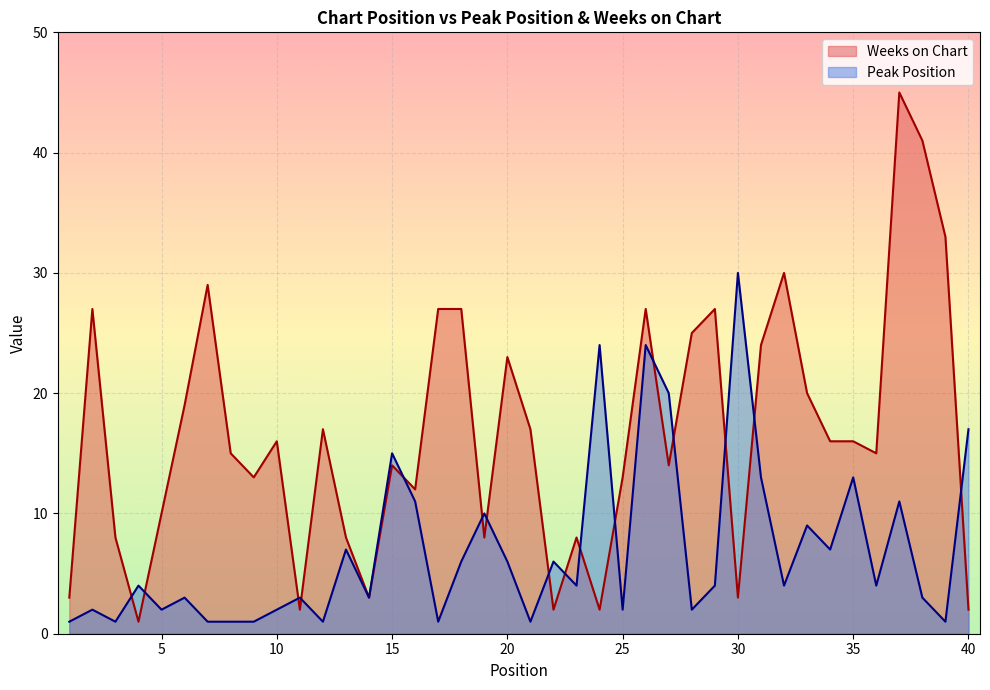

At which category does Peak Position reach its first local peak?

2